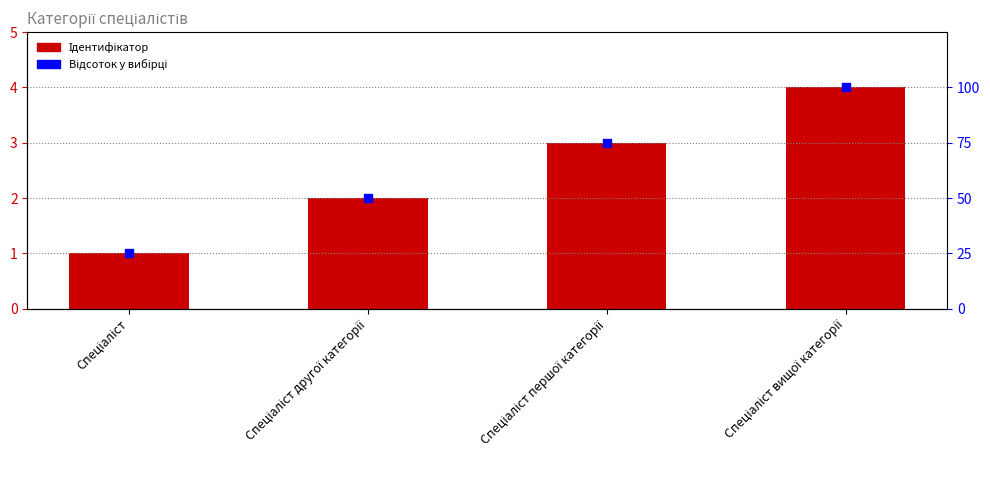

What is the total value across all series at Спеціаліст?

26